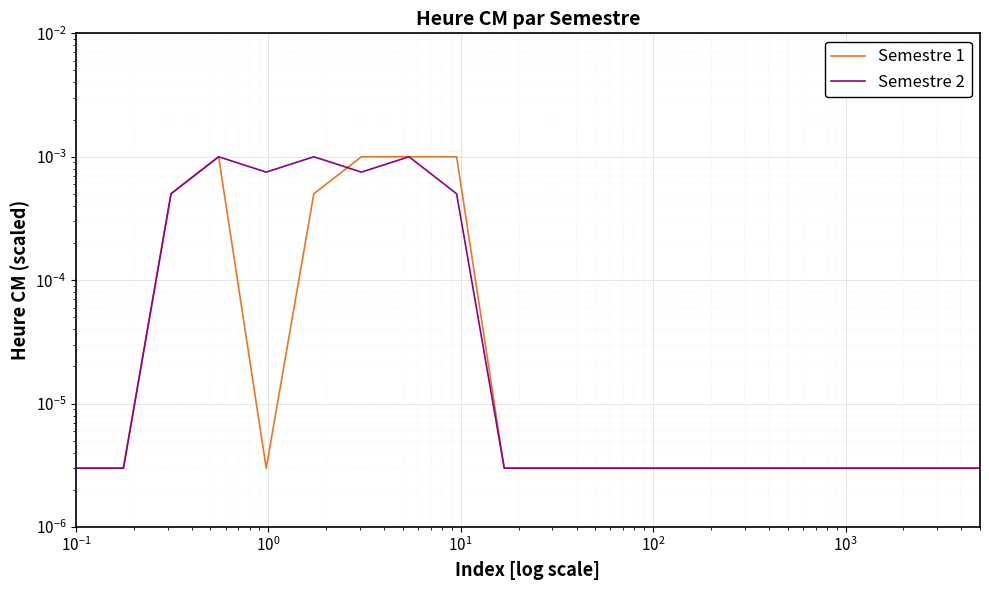

The value of Semestre 2 at $\mathdefault{10^{4}}$ is 0.0. True or false?

False